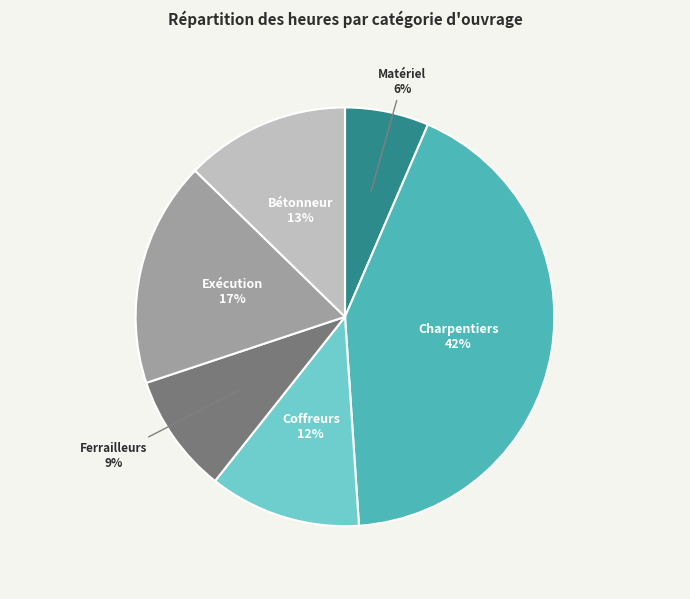

How many segments does this pie chart have?

6